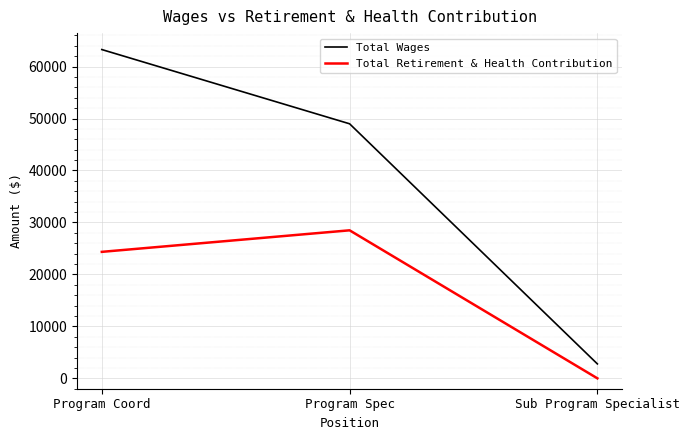

Reading left to right, what are all the values shown in this chart?

Total Wages: 63278	48989	2776
Total Retirement & Health Contribution: 24342	28487	0